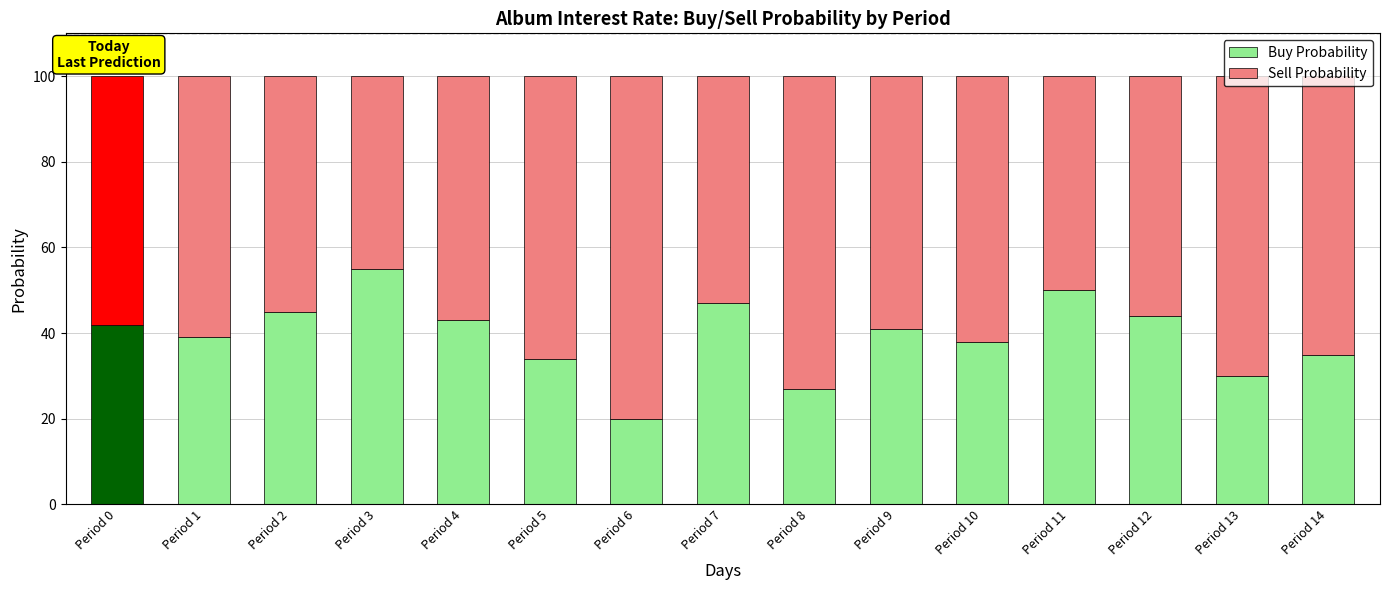

What is the total value across all series at Period 2?

100